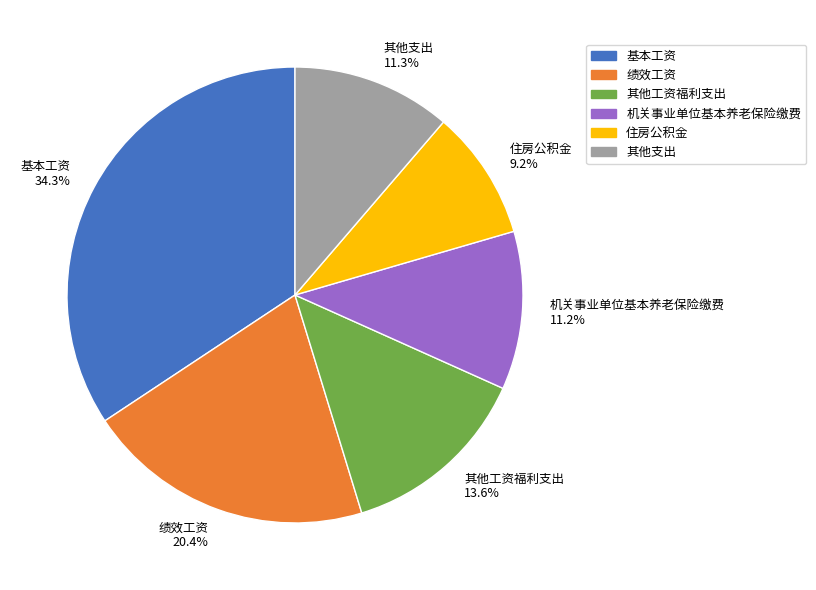

What portion of the pie excludes 机关事业单位基本养老保险缴费?

88.8%